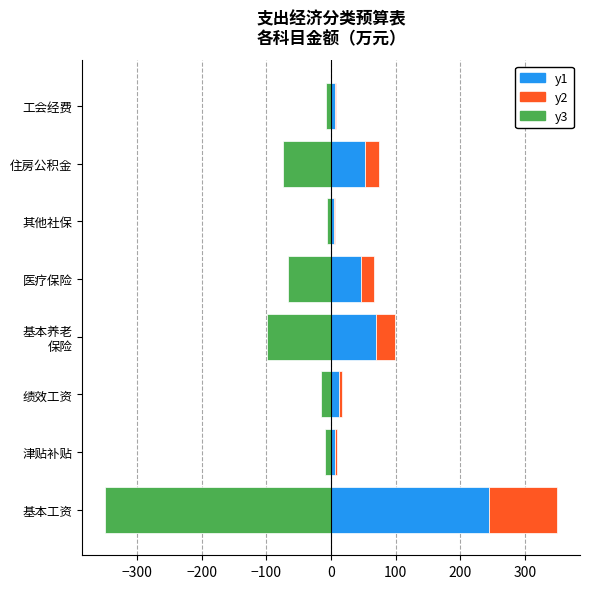

What is the maximum value shown in the chart?

244.8